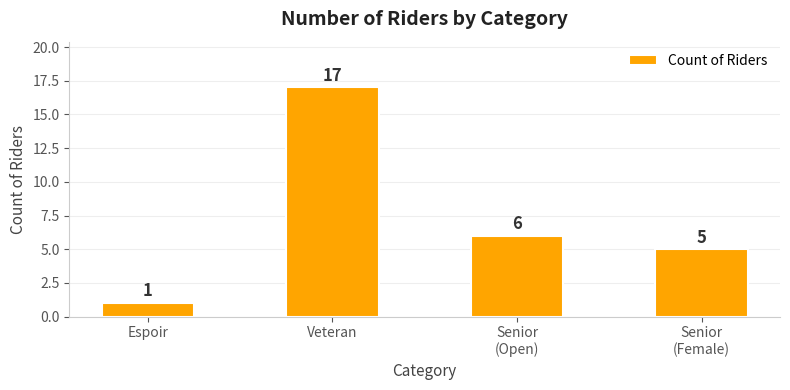

Rank the categories by value from highest to lowest.

Veteran, Senior
(Open), Senior
(Female), Espoir